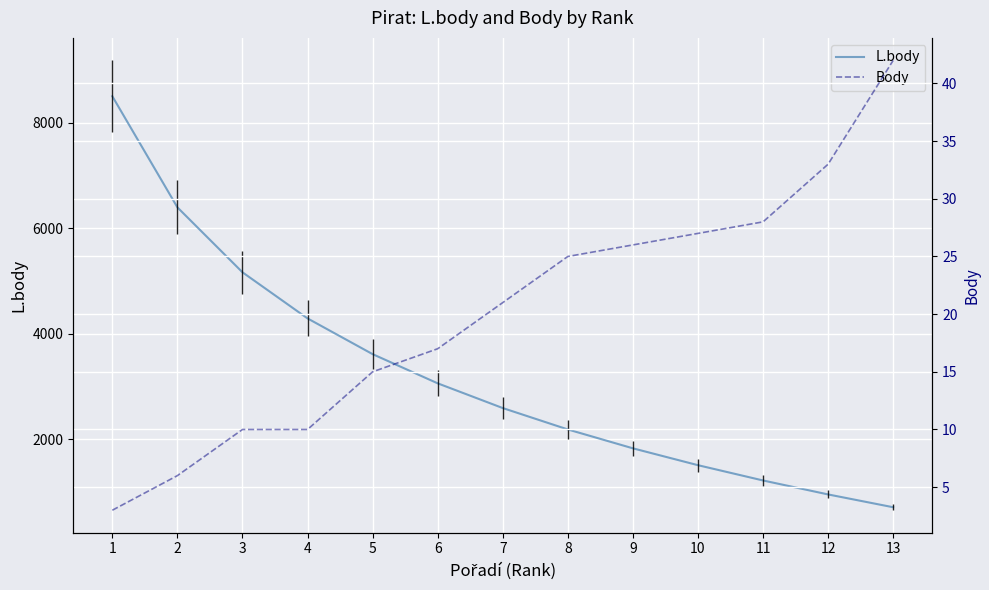

Which series has the widest spread of values?

L.body